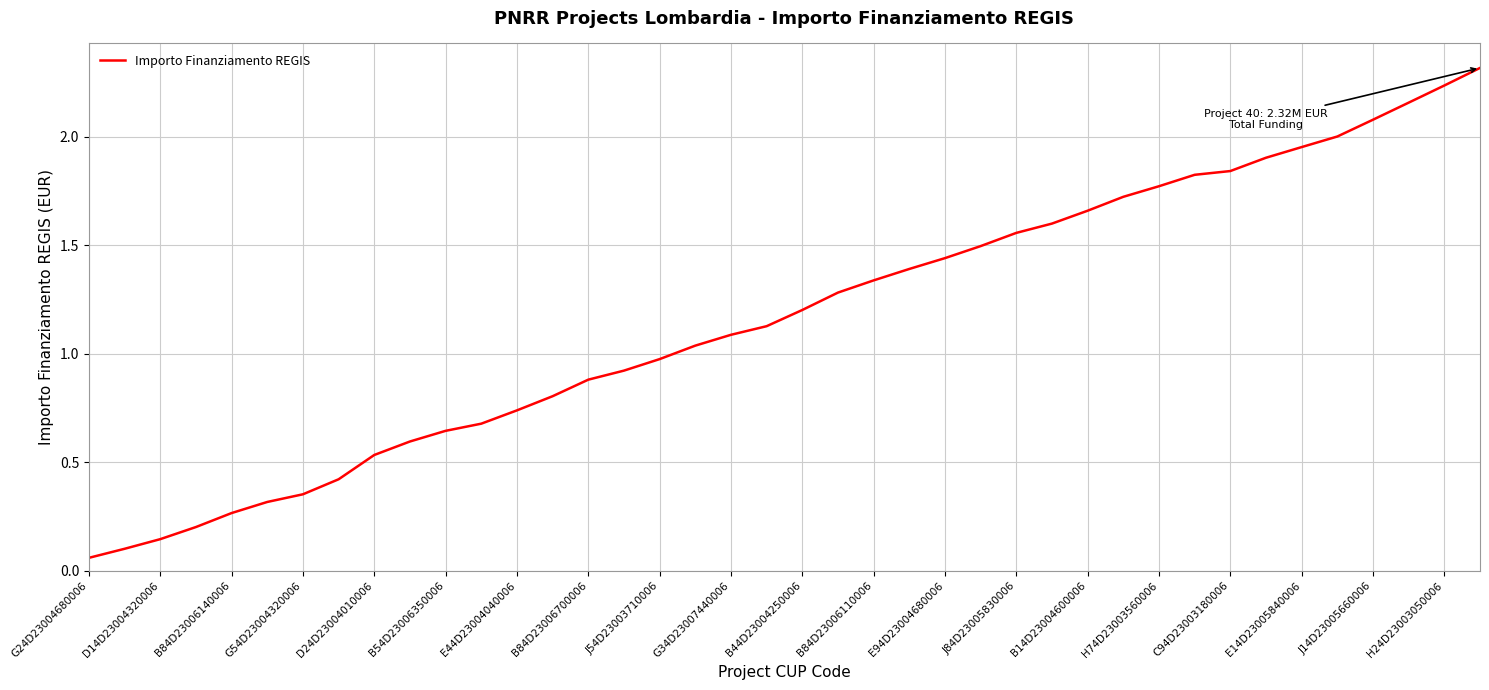

What is the greatest value displayed?

2.3